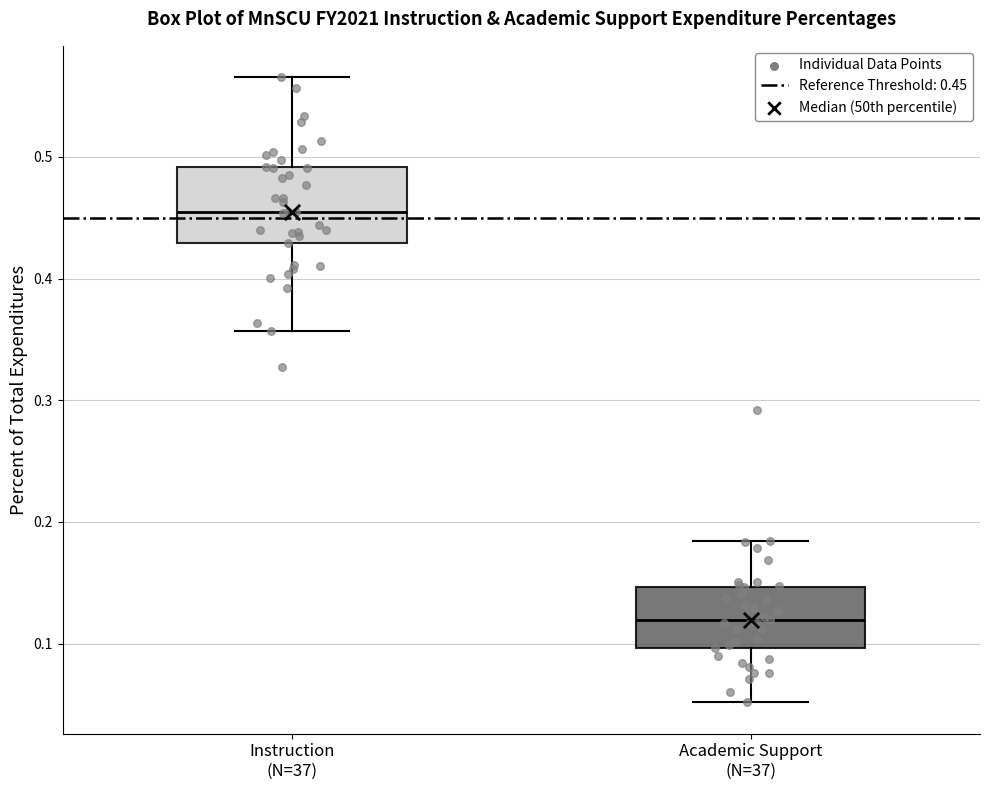

Which box has the lowest median line?

Academic Support (N=37)